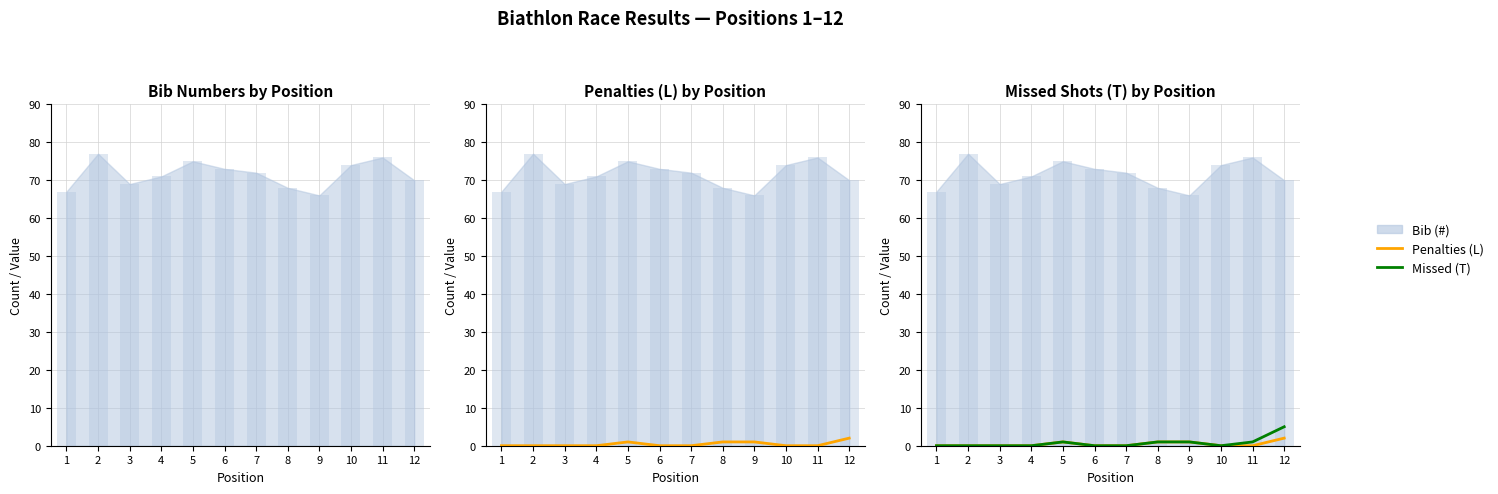

What is the difference between the Missed (T) values at 9 and 12?

4